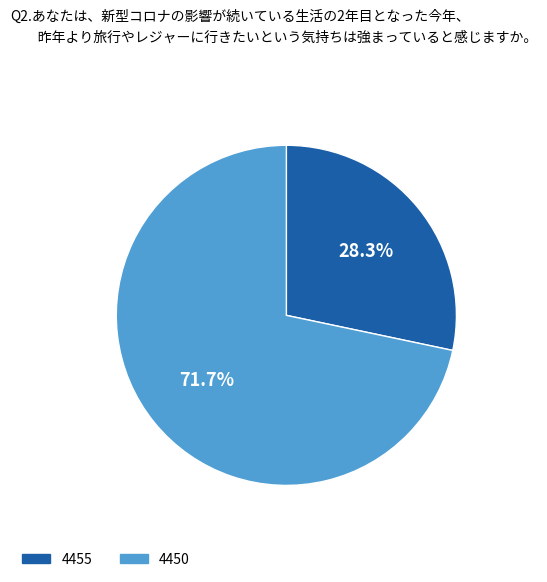

Which has a higher value, 4455 or 4450?

4450